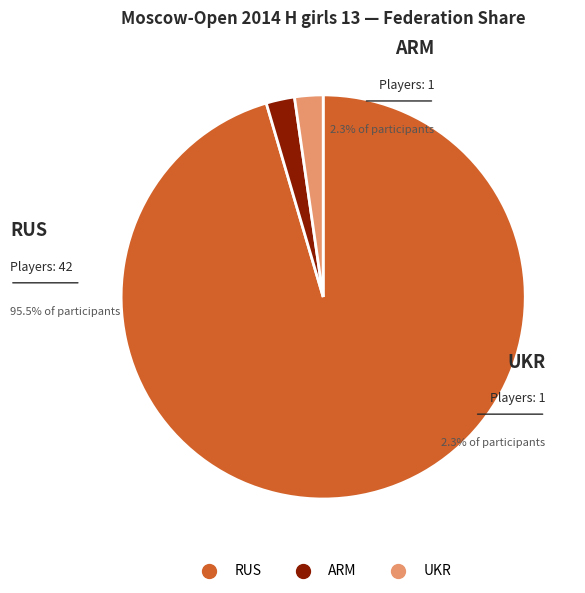

True or false: RUS accounts for 99% of the total.

False